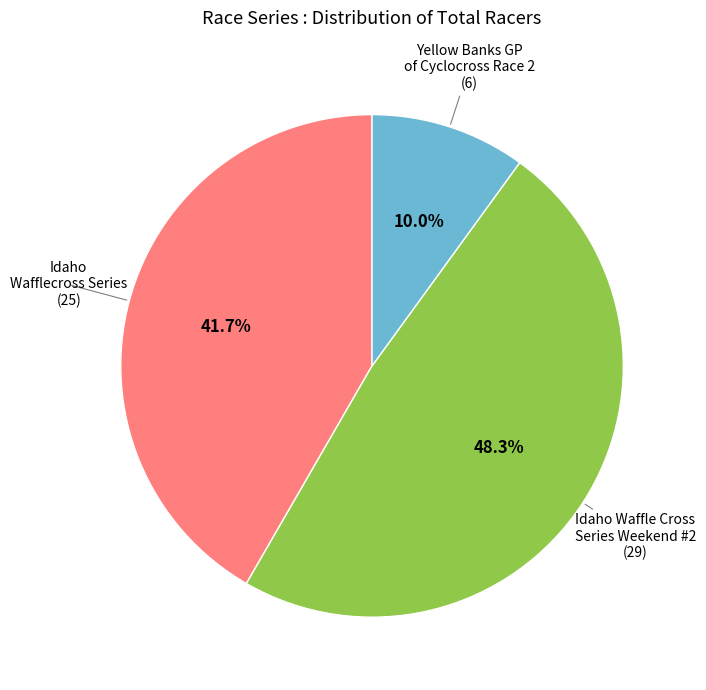

To the nearest percent, what is the difference between the largest and smallest slice percentages?

38%